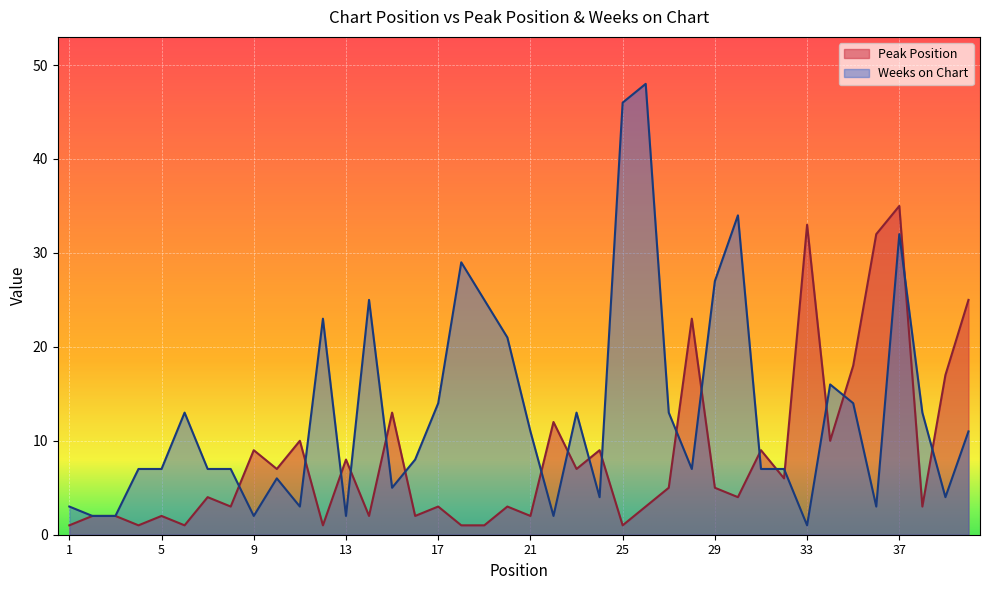

At which category does the chart reach its peak across all series?

26